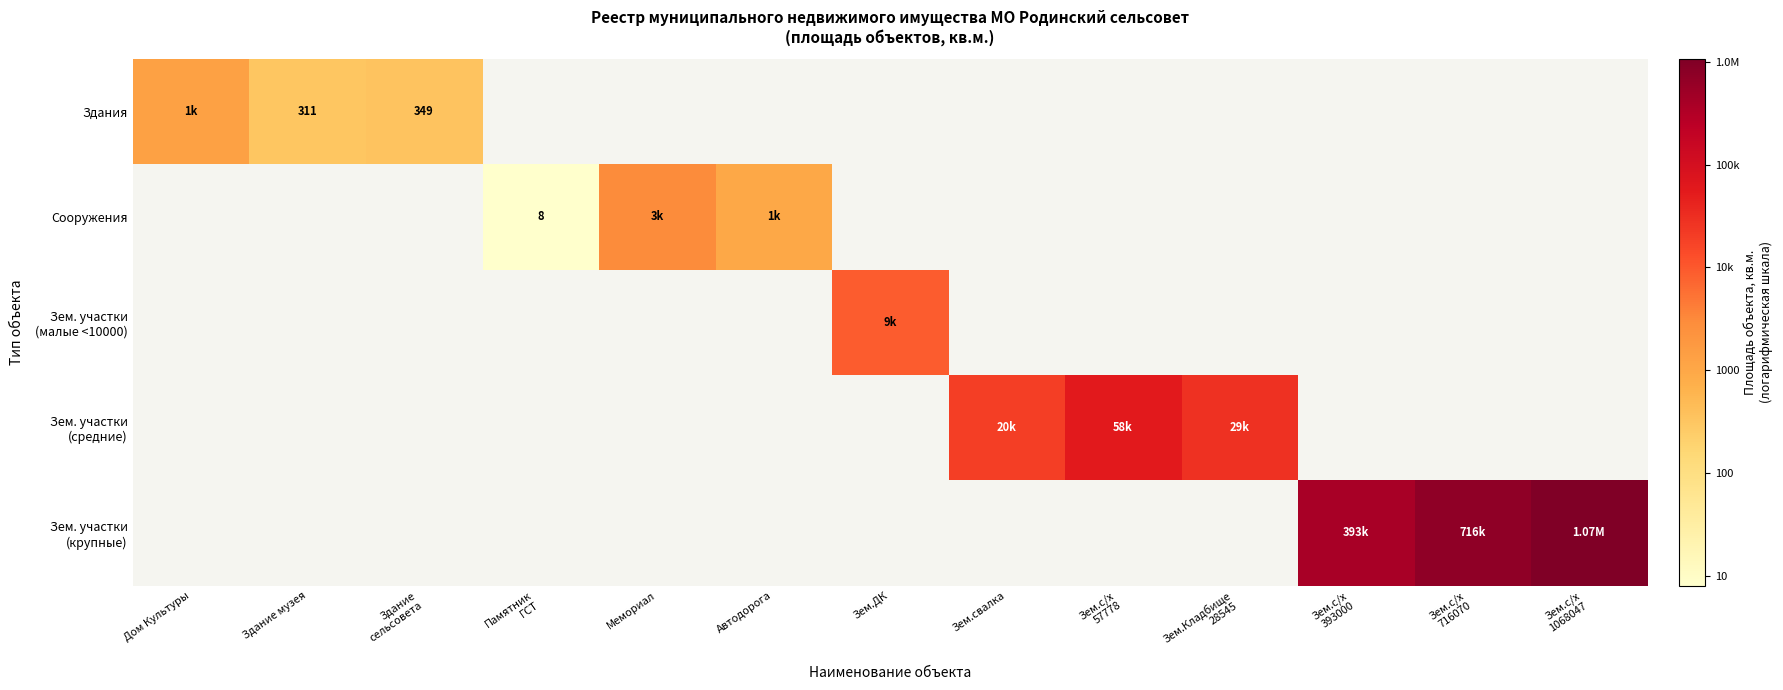

How many categories are shown in the chart?

13